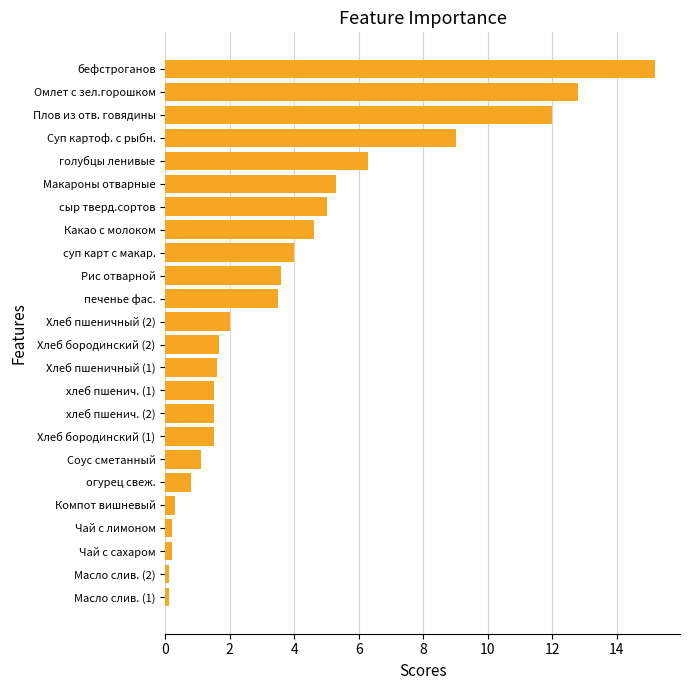

What is the change in value from хлеб пшенич. (1) to голубцы ленивые?

+4.8